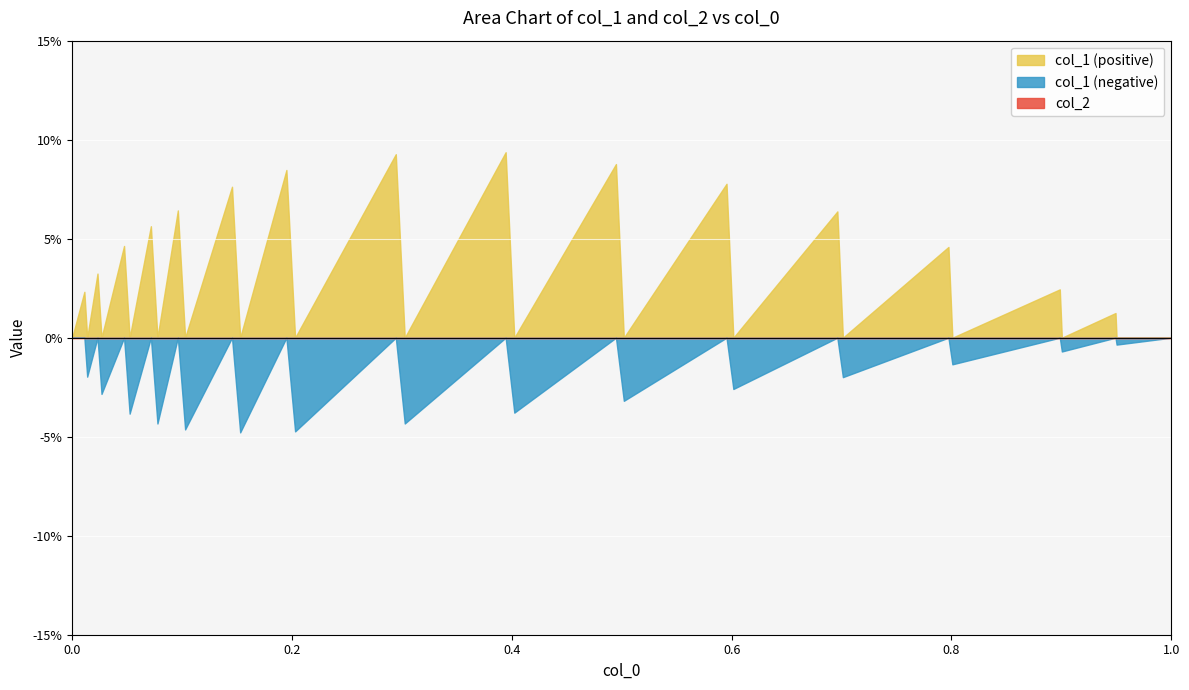

How many lines are shown in the chart?

2